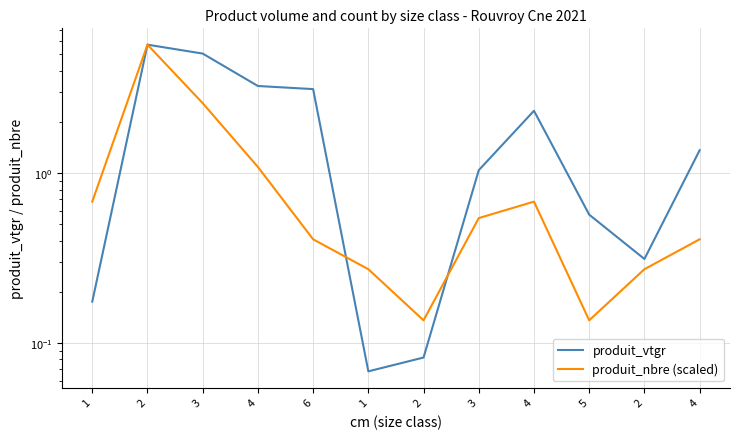

The produit_vtgr series shows 3.6 at 4. True or false?

False